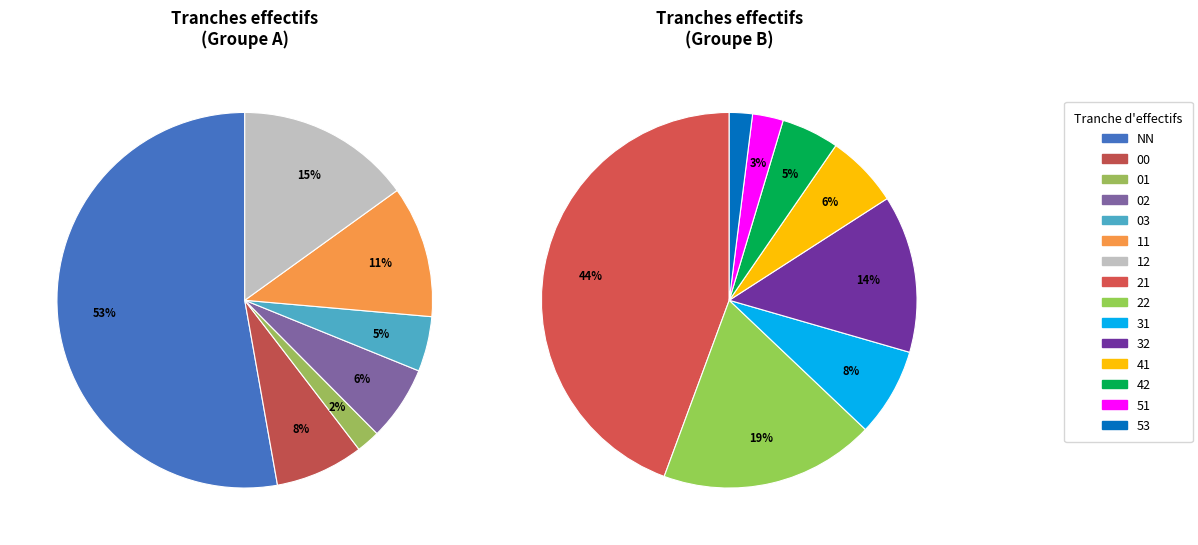

How much of the chart is everything except 22?

93.7%